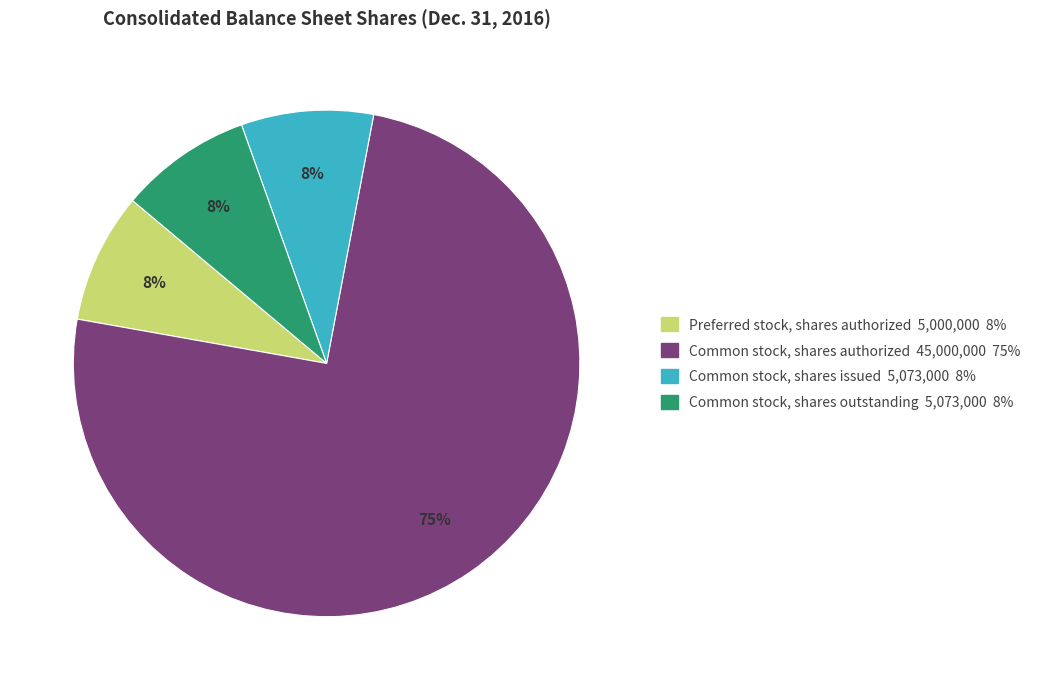

Is there a majority slice in this chart?

Yes